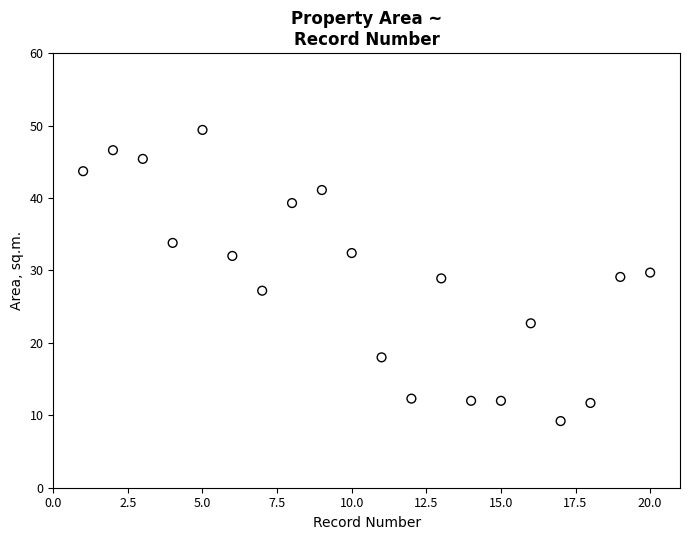

What is the range of X values (max minus min)?

19.0